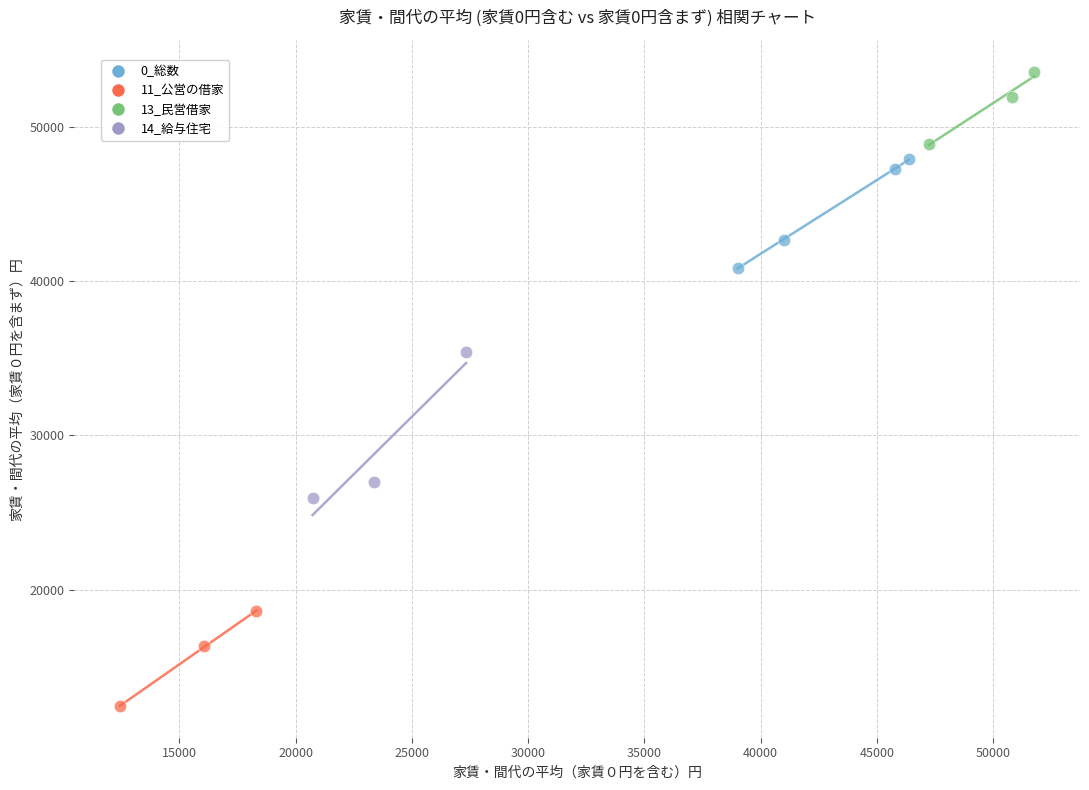

Which series reaches the minimum Y coordinate?

11_公営の借家